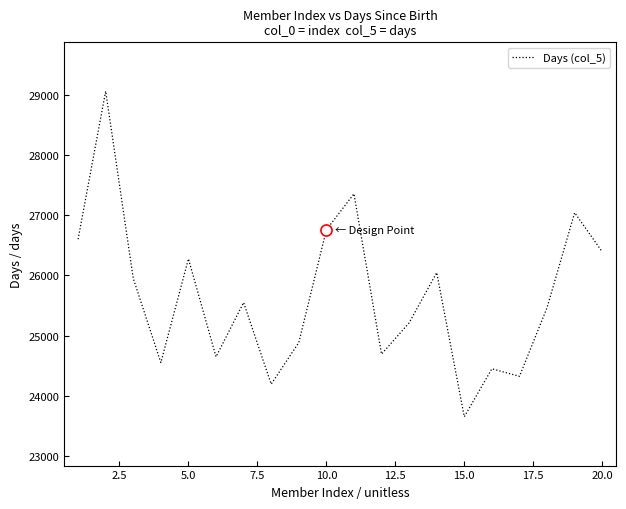

What is the difference between the maximum and minimum values?

5410